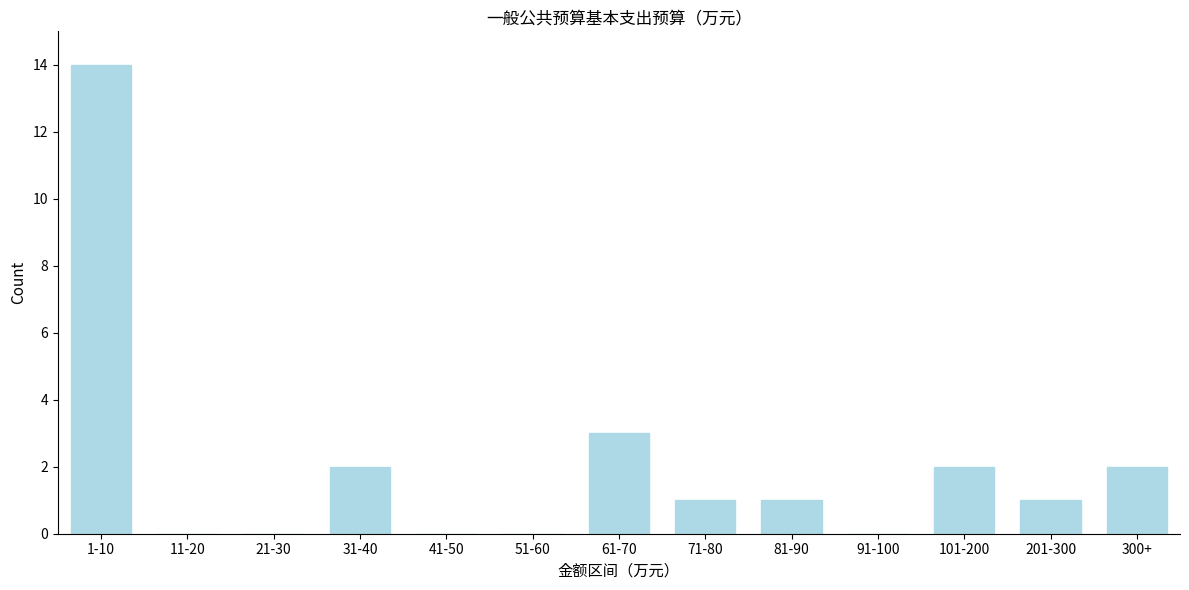

Reading left to right, transcribe all the data shown in this chart.

1-10=14	11-20=0	21-30=0	31-40=2	41-50=0	51-60=0	61-70=3	71-80=1	81-90=1	91-100=0	101-200=2	201-300=1	300+=2